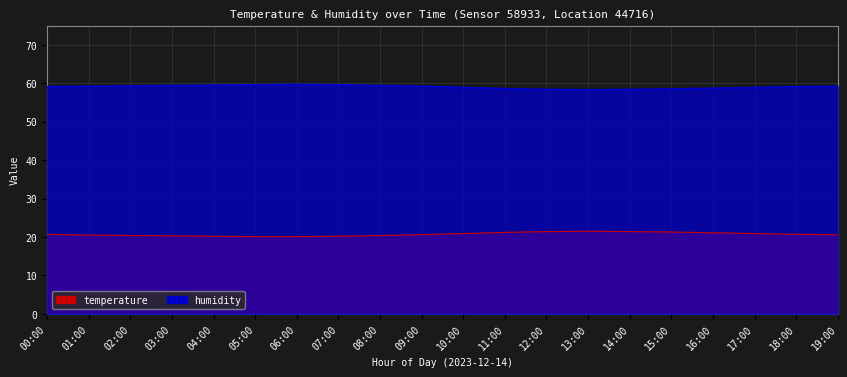

How many lines are shown in the chart?

2